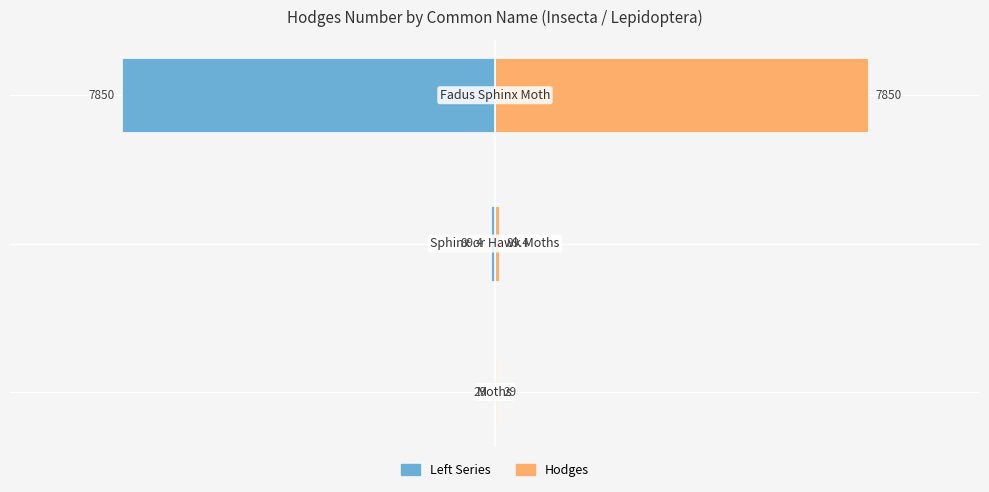

How many groups of bars are there?

3